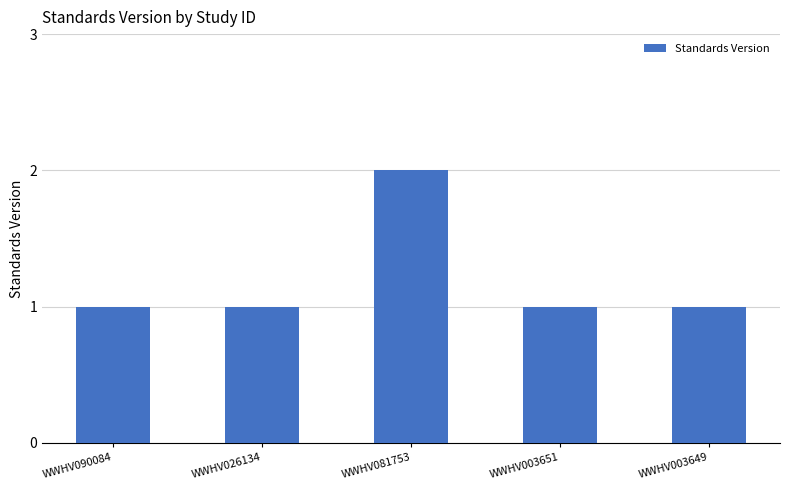

Reading right to left, list all the values displayed in this chart.

1	1	2	1	1